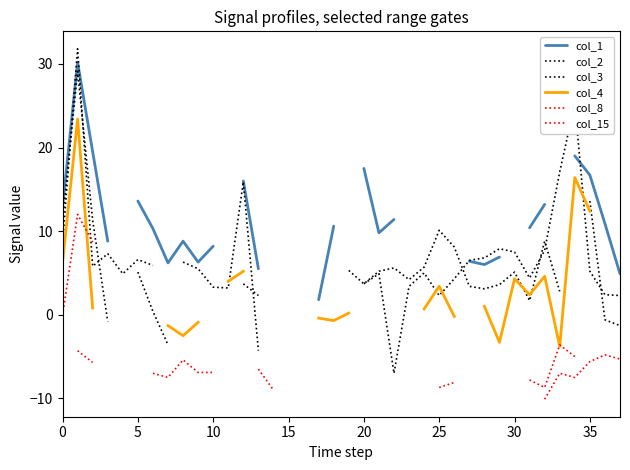

True or false: col_4 has a value of -0.9 at 9.

True